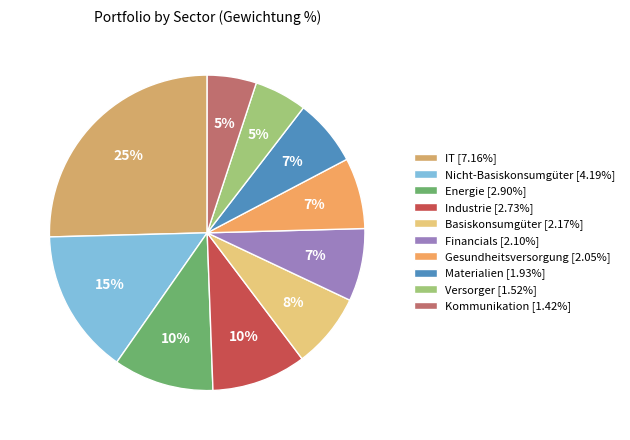

What is the change in value from Versorger to Kommunikation?

-0.1